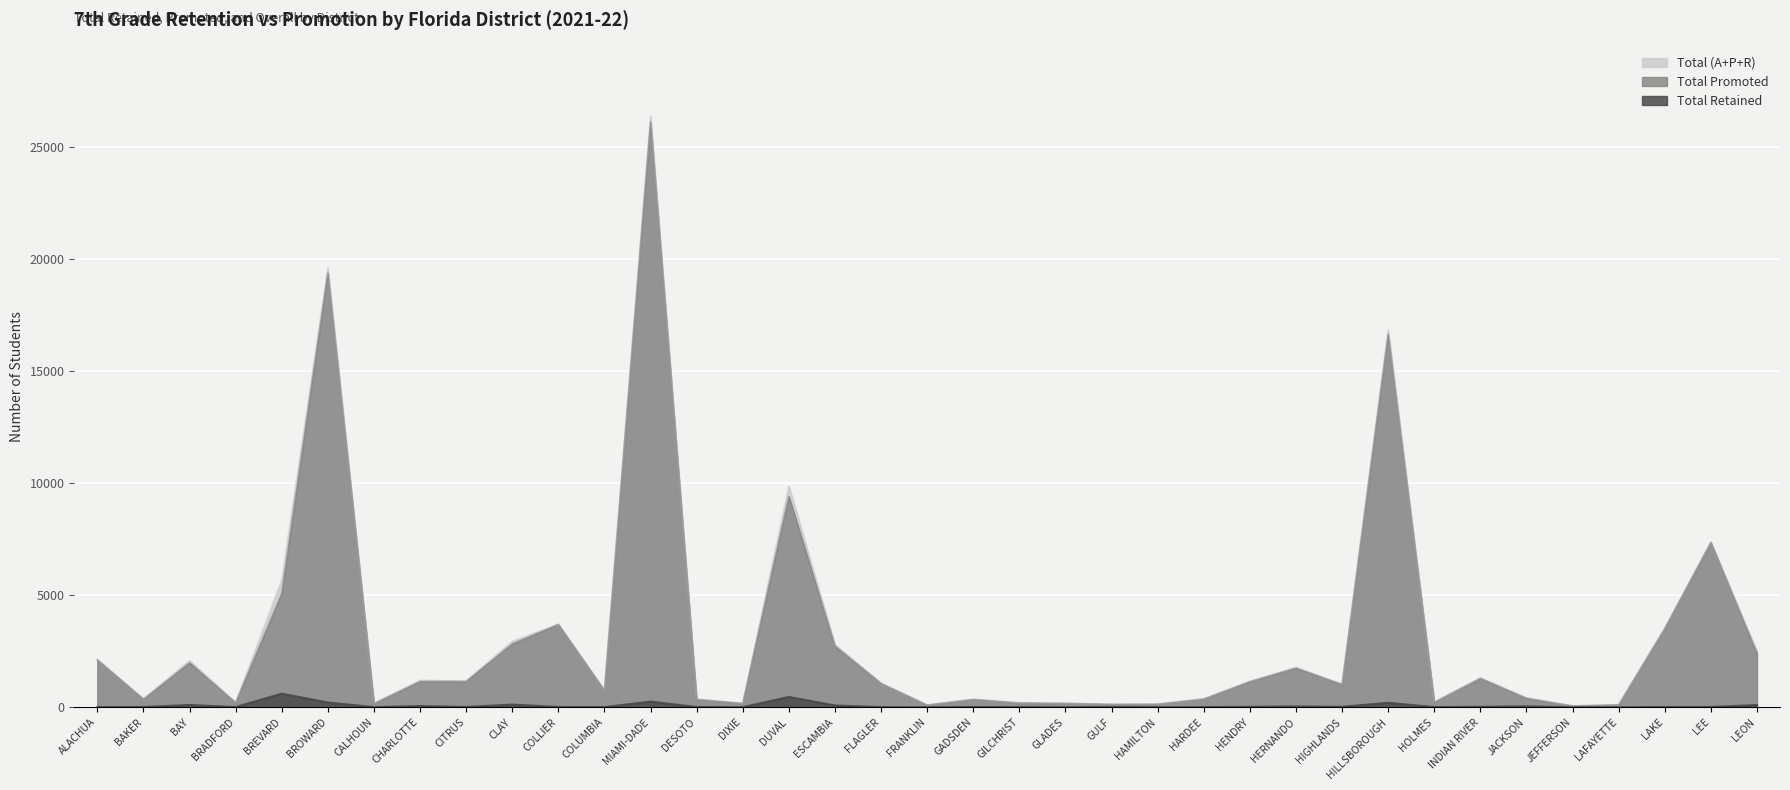

Reading left to right, extract all data points from this chart.

Total Retained: 9	11	103	9	606	215	5	55	13	120	12	7	254	11	3	461	79	7	1	11	5	2	8	0	6	20	36	20	198	8	20	41	0	0	12	13	101
Total Promoted: 2113	357	1978	203	5067	19355	164	1145	1153	2821	3692	745	26095	348	171	9397	2718	1062	97	347	190	174	128	138	367	1138	1743	1010	16623	222	1287	391	58	108	3509	7348	2402
Total: 2122	368	2081	212	5673	19570	169	1200	1166	2941	3704	752	26349	359	174	9858	2797	1069	98	358	195	176	136	138	373	1158	1779	1030	16821	230	1307	432	58	108	3521	7361	2503